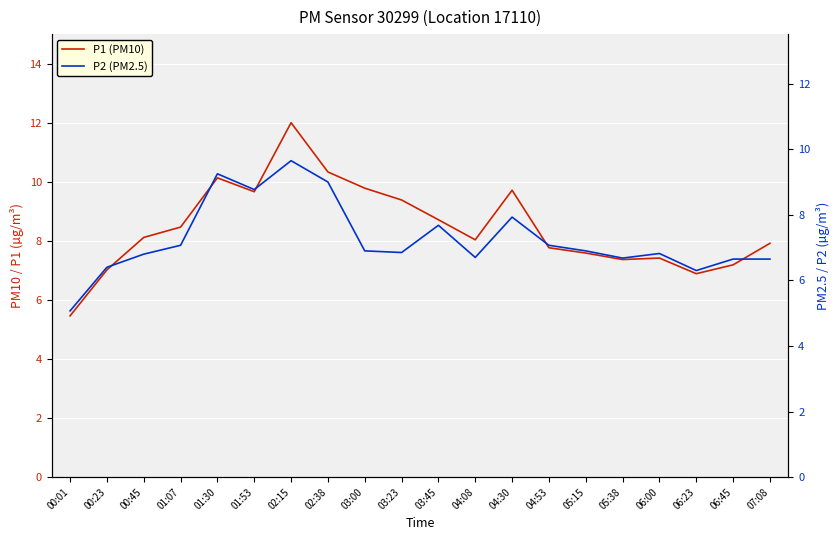

Rank the series by their average value, from highest to lowest.

P1 (PM10), P2 (PM2.5)